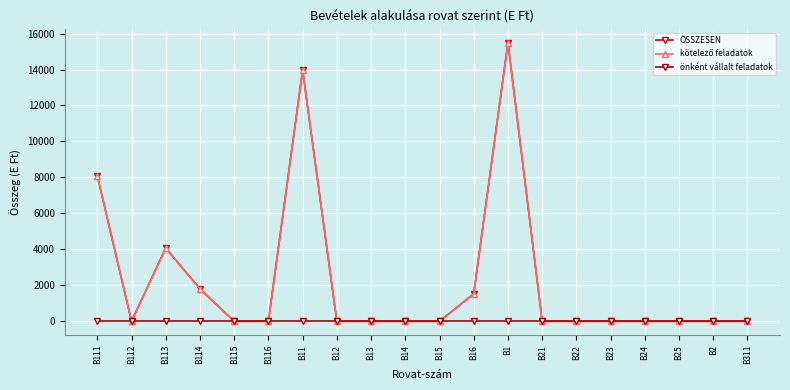

Does the chart have visible grid lines?

Yes